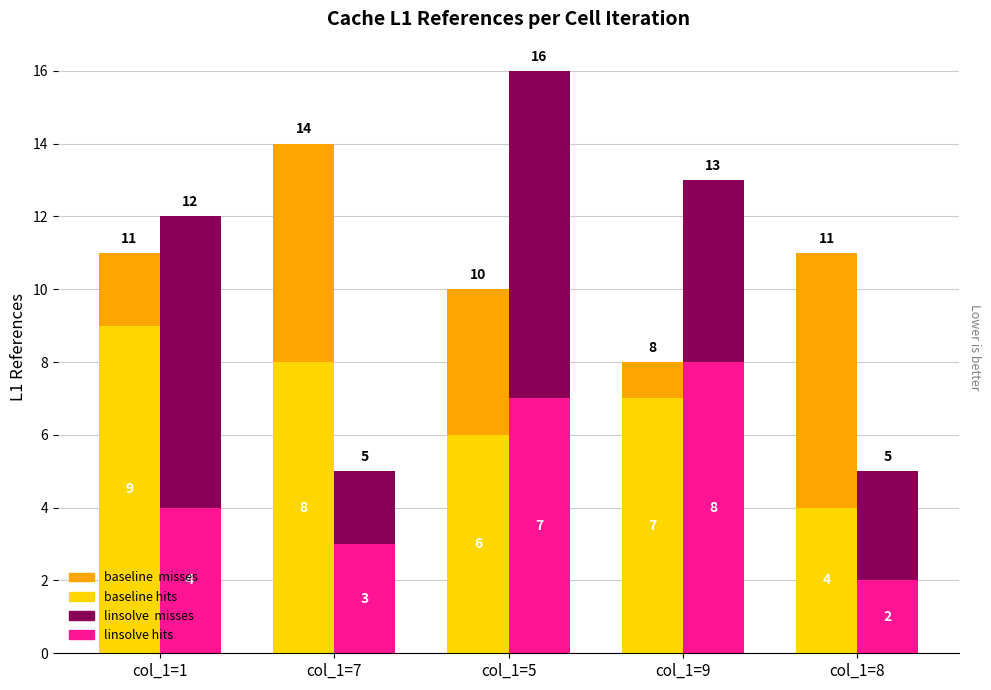

Which series has the widest spread of values?

linsolve misses